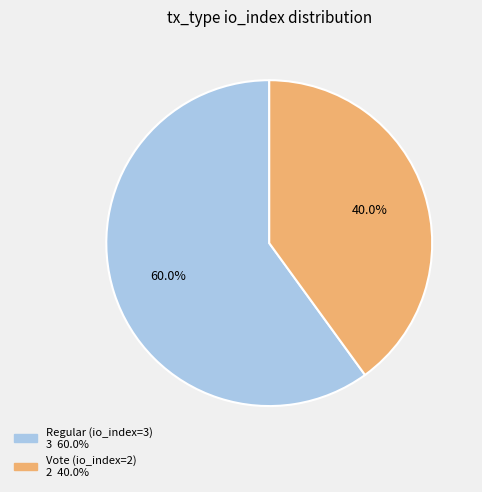

What percentage do Regular (io_index=3) and Vote (io_index=2) together represent?

100.0%